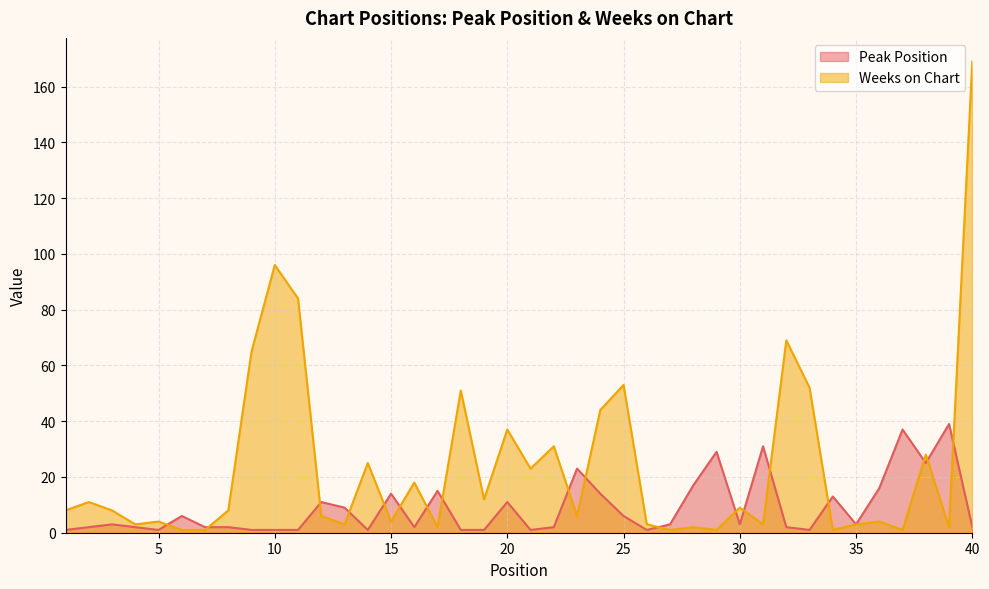

What is the difference between the highest and lowest values at 5?

3